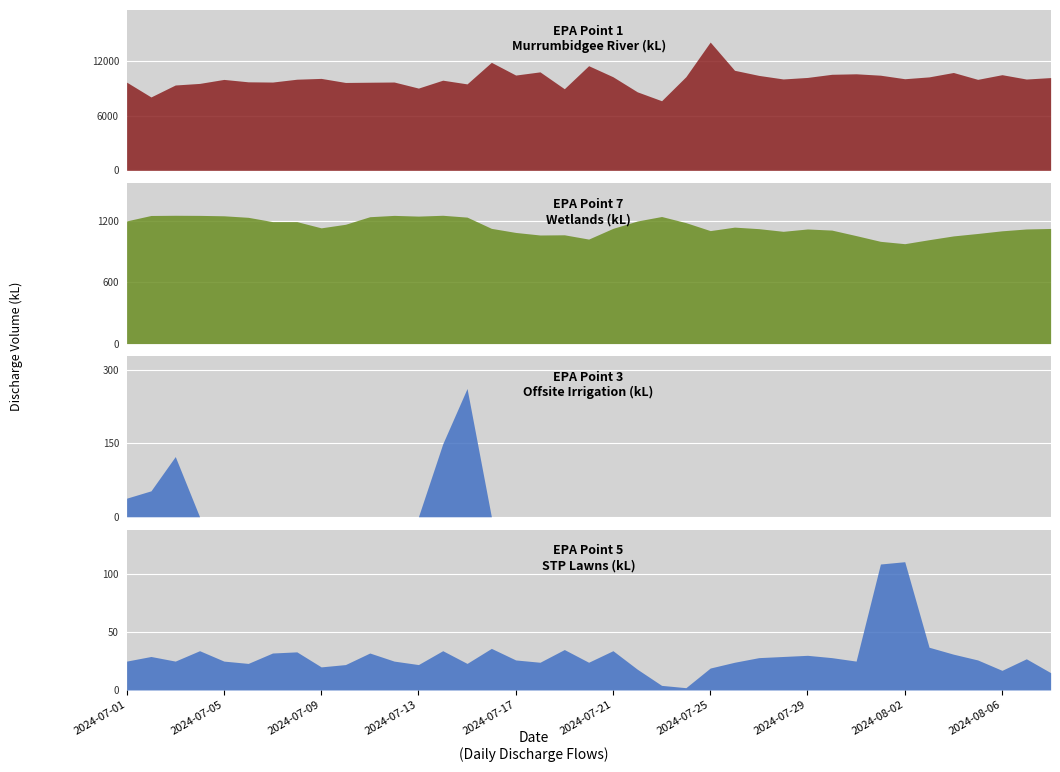

Which series has the largest total across all categories?

EPA Point 1 Murrumbidgee River (kL)